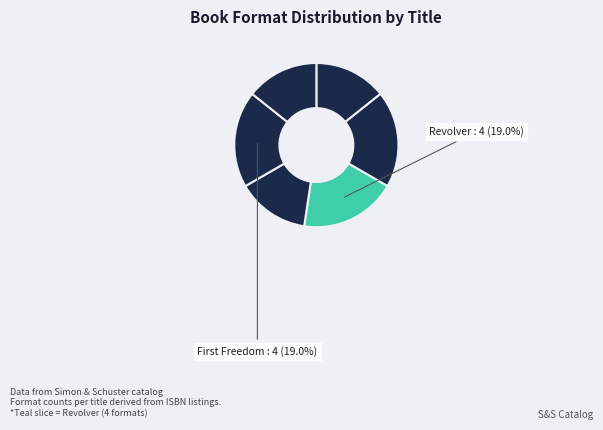

To the nearest percent, what is the difference between the largest and smallest slice percentages?

5%